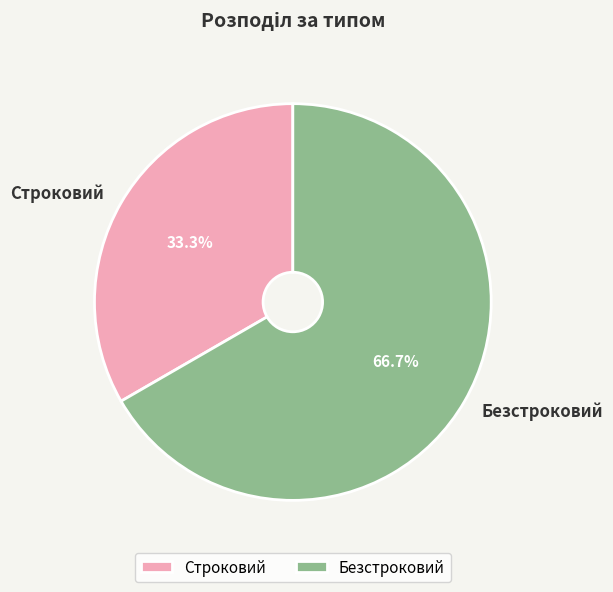

Is it true that Строковий is 45% of the pie?

False